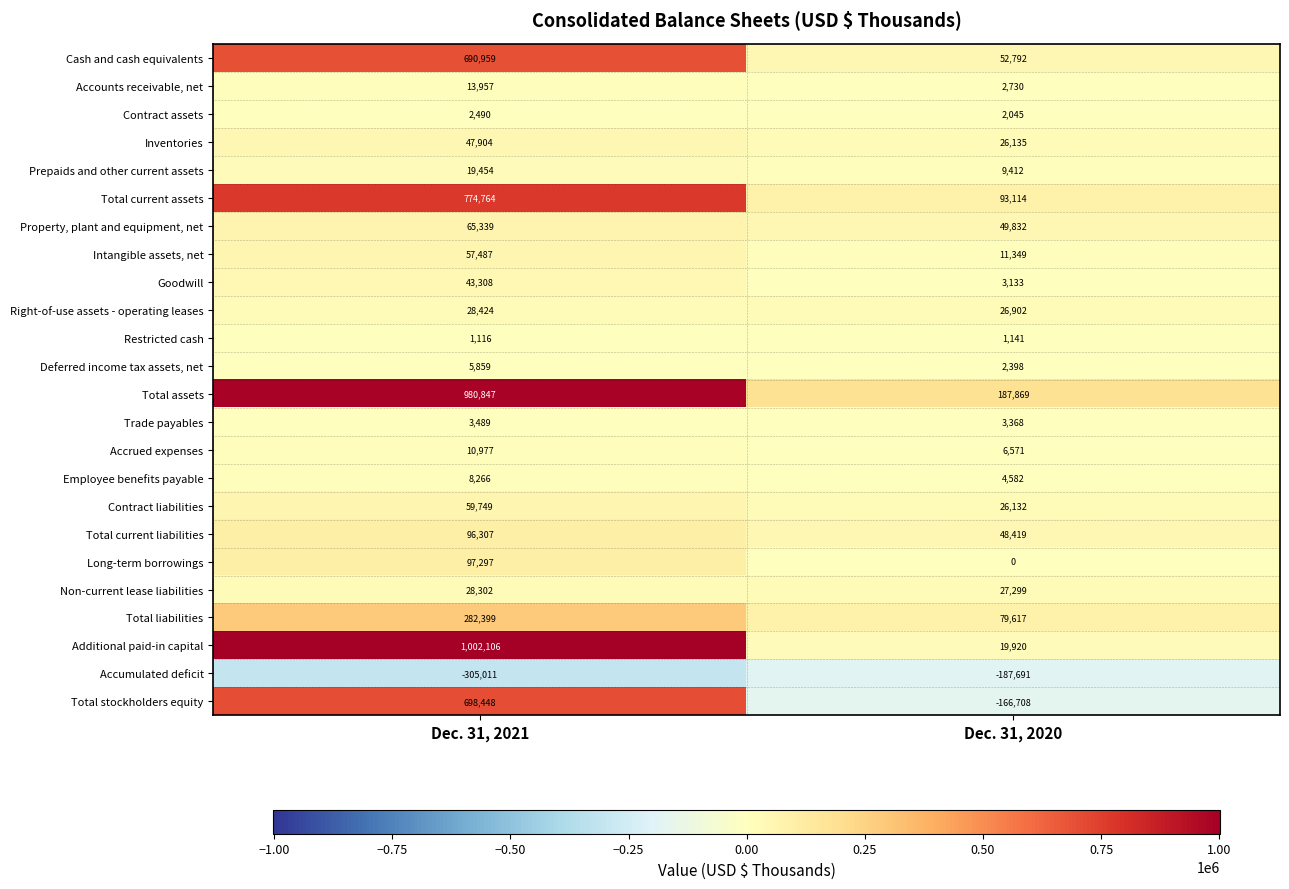

The Total stockholders equity series shows 1147006 at Dec. 31, 2021. True or false?

False